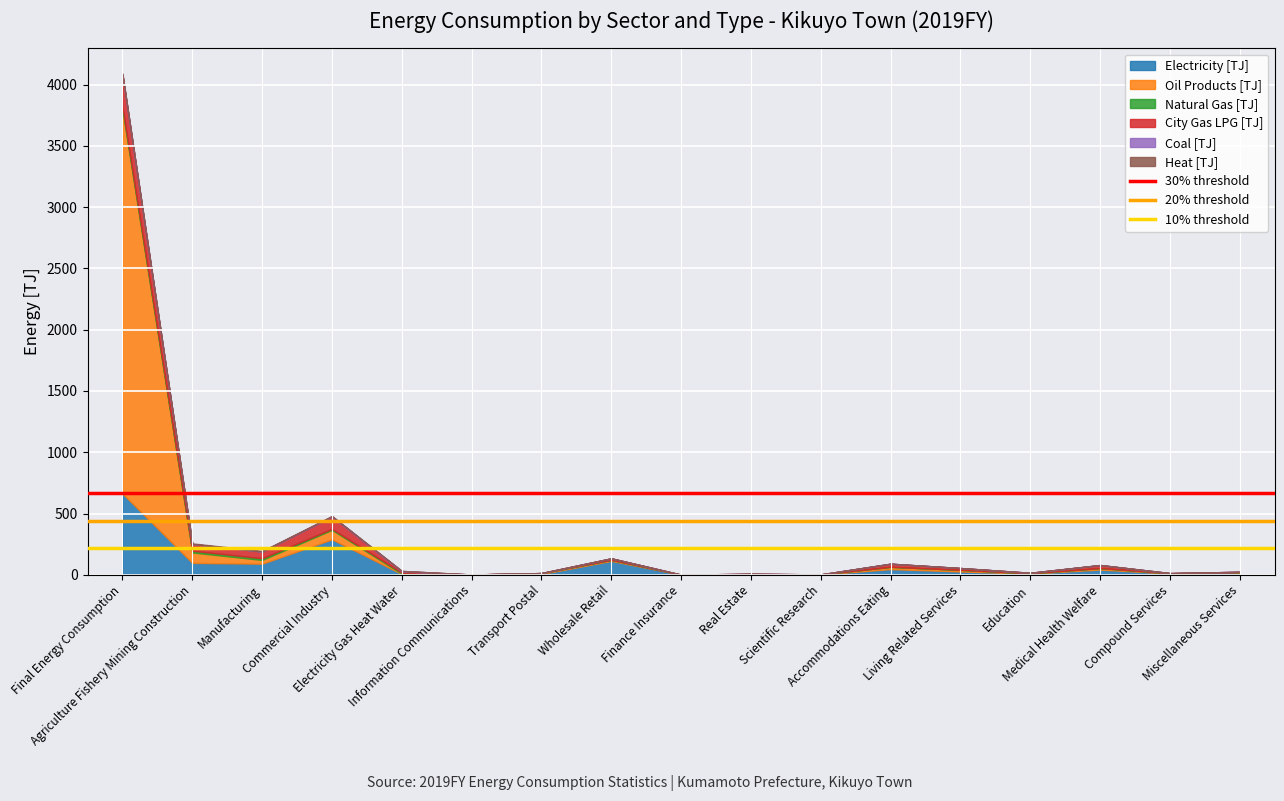

What is the maximum value for Electricity [TJ]?

663.3